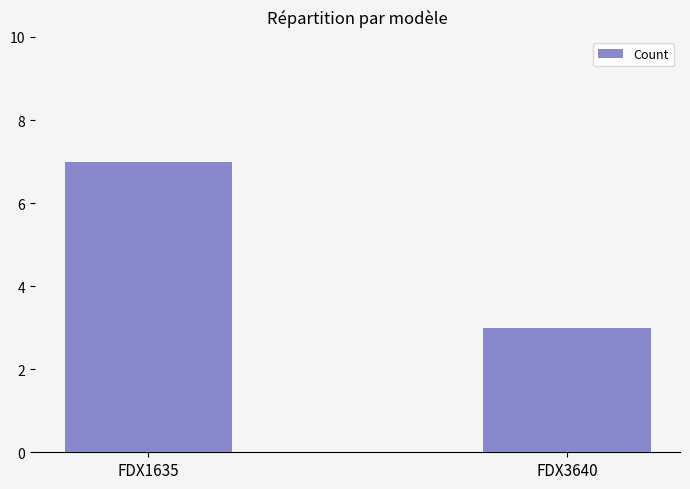

Count the number of data series in this chart.

1